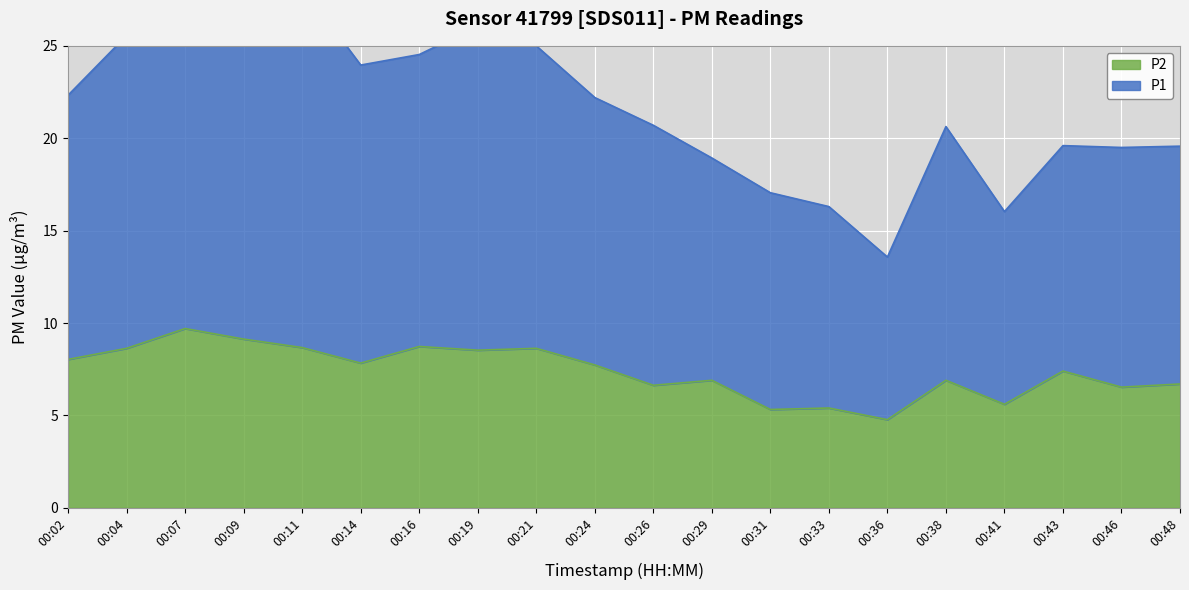

At which label does P1 first exceed 22?

00:02